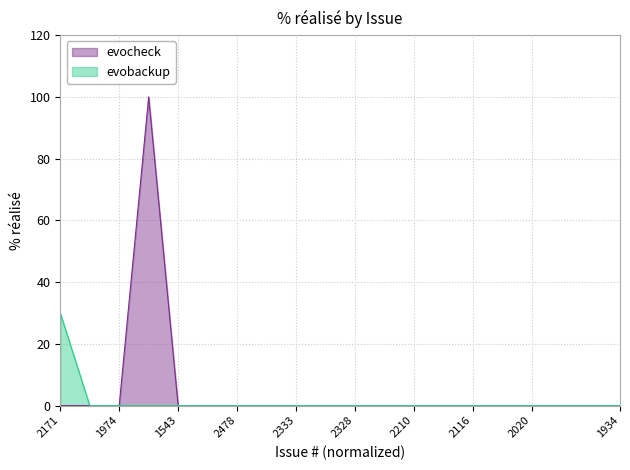

At how many categories does at least one series exceed 51?

1